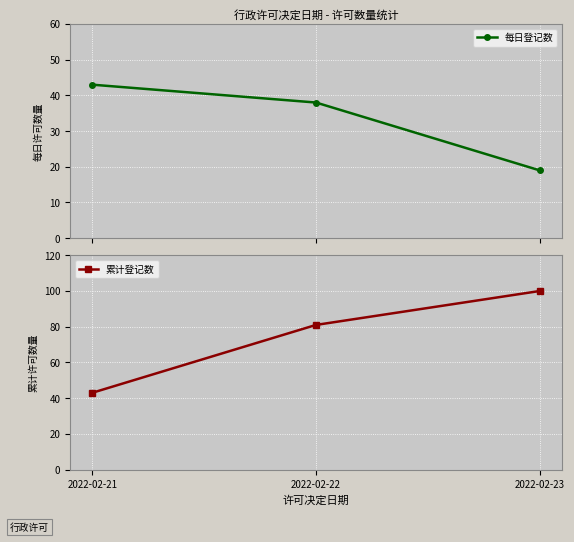

Which category has the lowest value in the 每日登记数 series?

2022-02-23